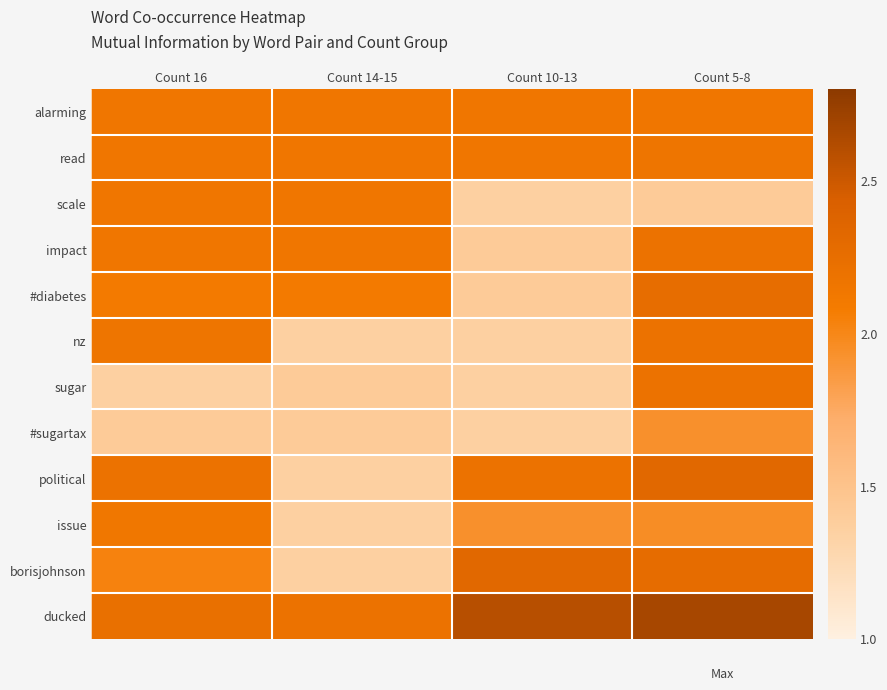

At how many categories does at least one series exceed 2?

4